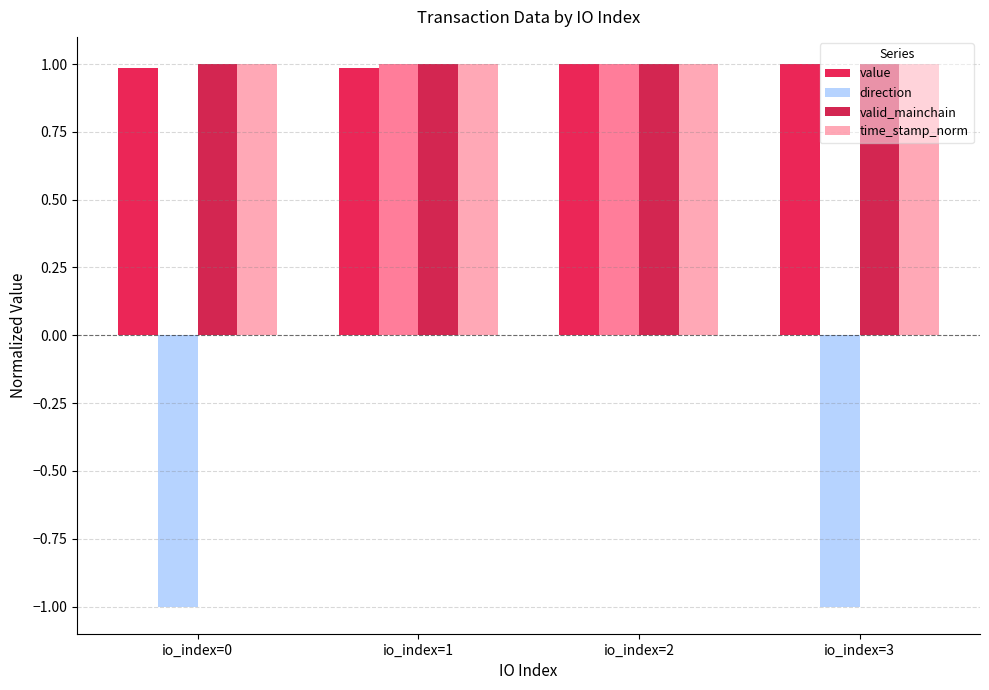

What is the sum of all time_stamp_norm values?

4.0